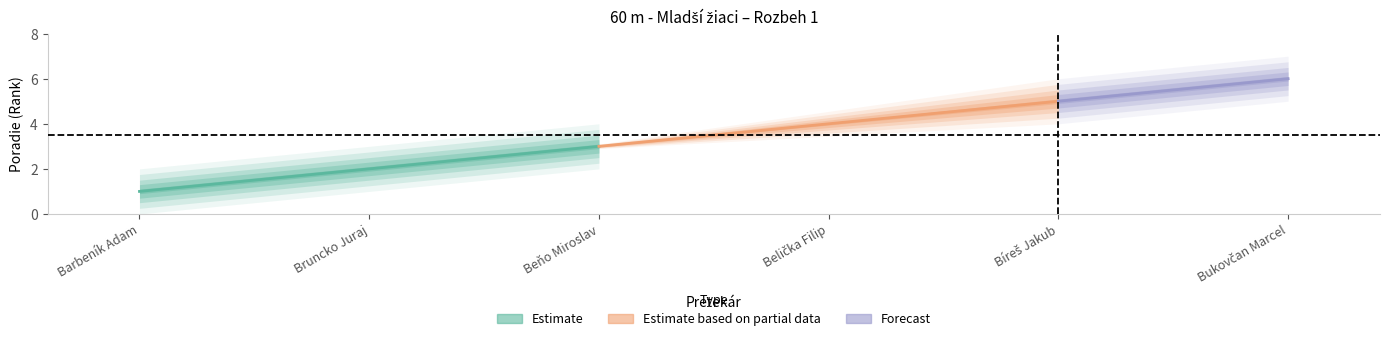

List the labels in order of value, smallest first.

Barbeník Adam, Bruncko Juraj, Beňo Miroslav, Belička Filip, Bíreš Jakub, Bukovčan Marcel